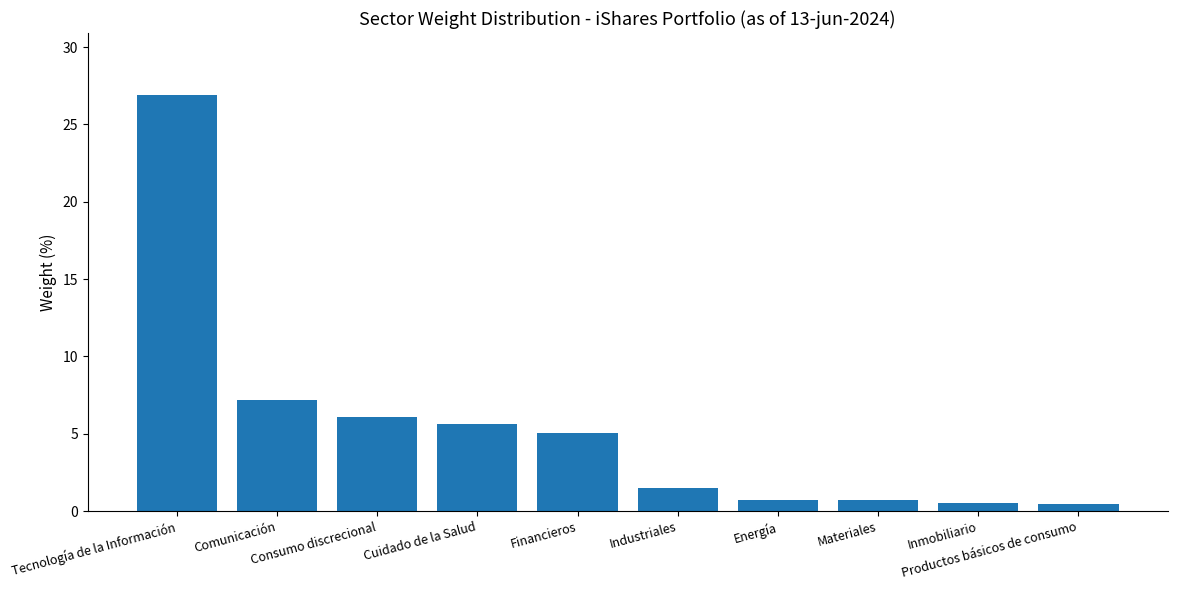

What is the greatest value displayed?

26.9